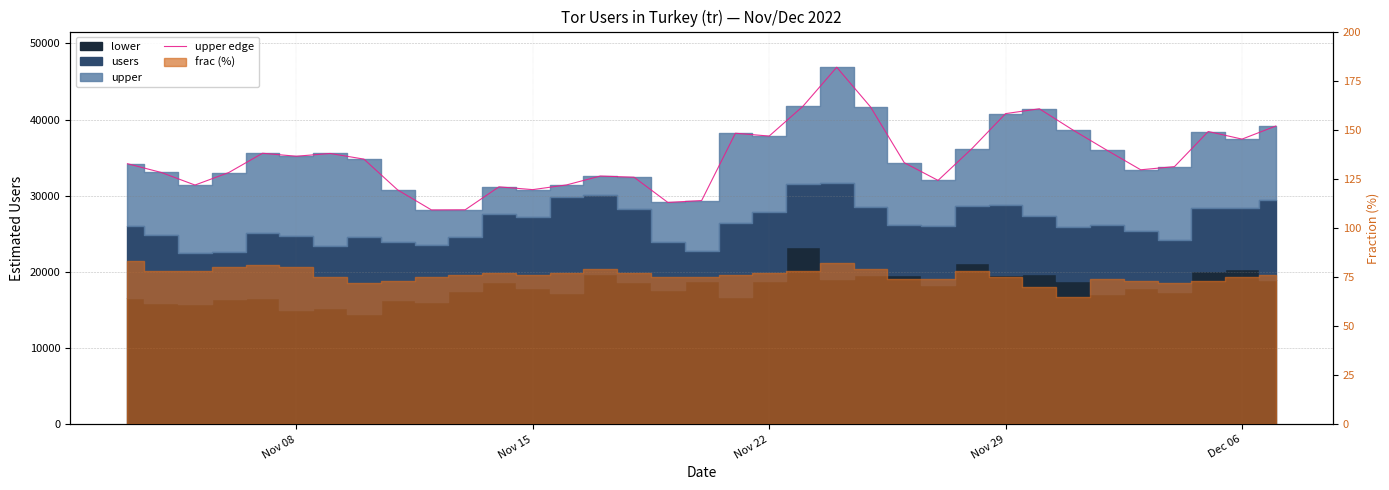

True or false: the data shows 18804 at 22.

False